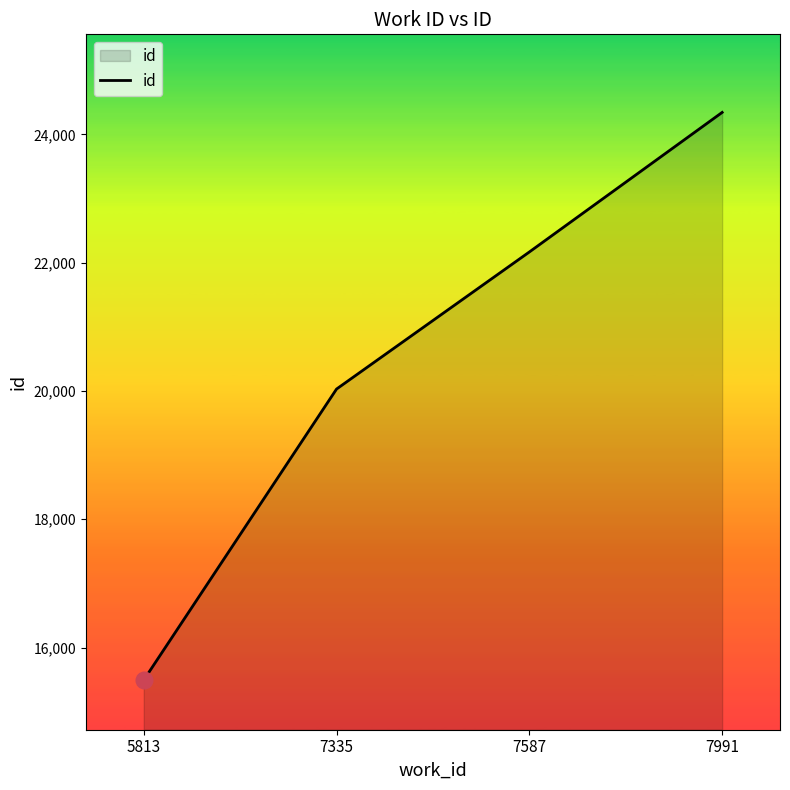

What is the difference between the values at 7335 and 7587?

2137